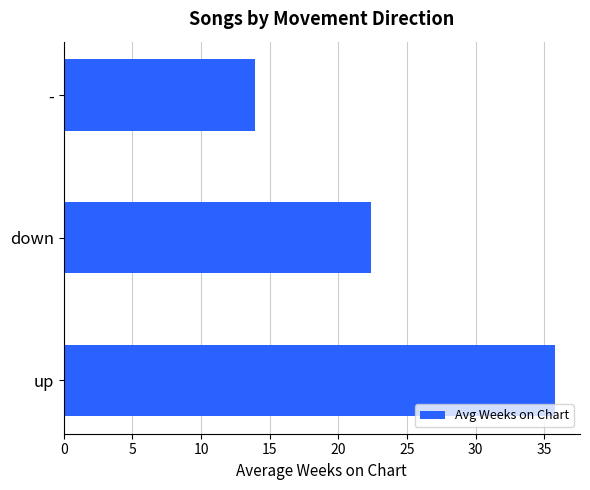

What value does the data have at up?

35.8